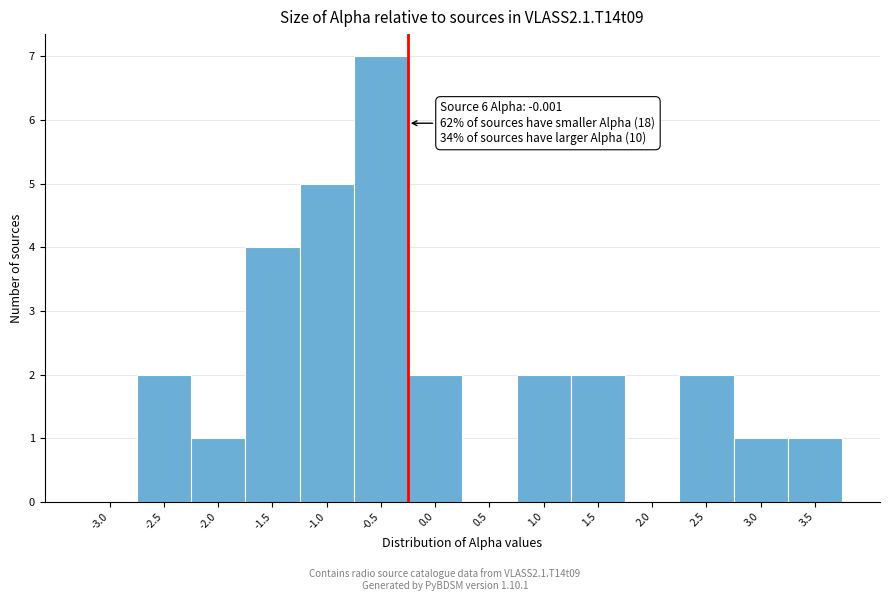

Reading left to right, what are all the values shown in this chart?

-3.0=0	-2.5=2	-2.0=1	-1.5=4	-1.0=5	-0.5=7	0.0=2	0.5=0	1.0=2	1.5=2	2.0=0	2.5=2	3.0=1	3.5=1